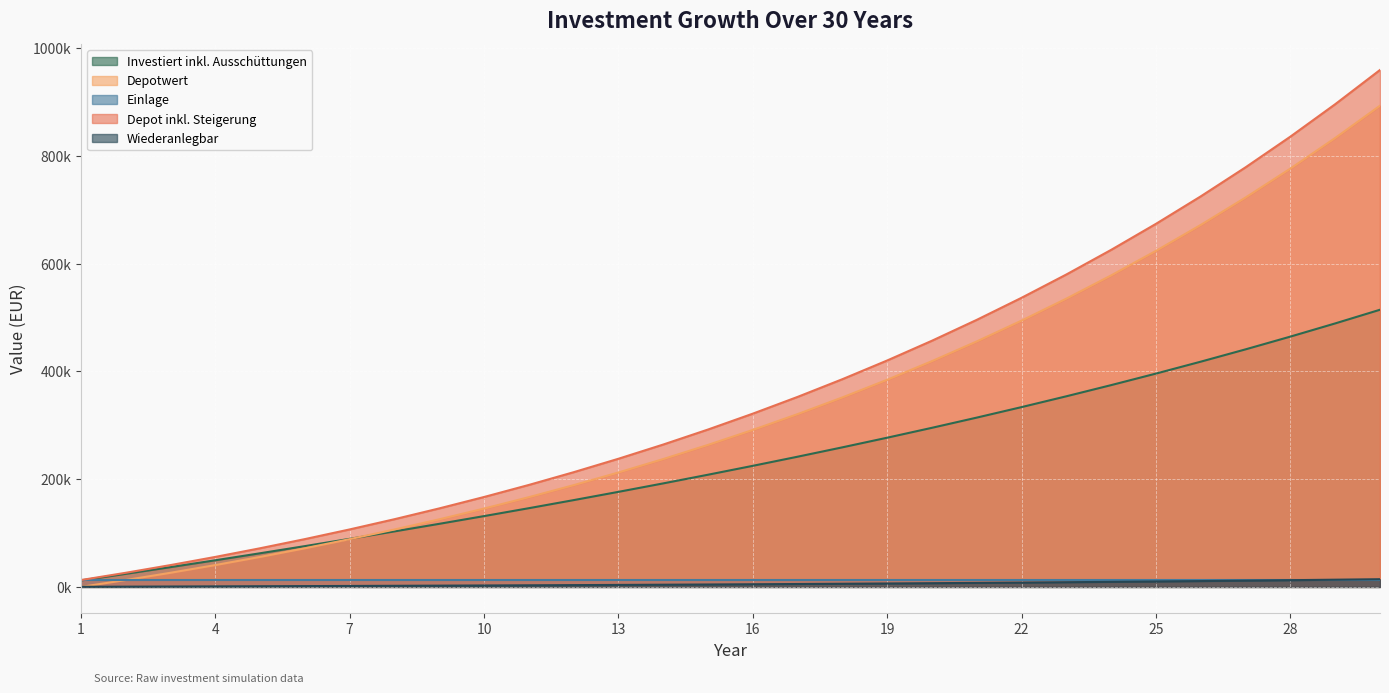

What is the minimum value for Depot inkl. Steigerung?

12720.0